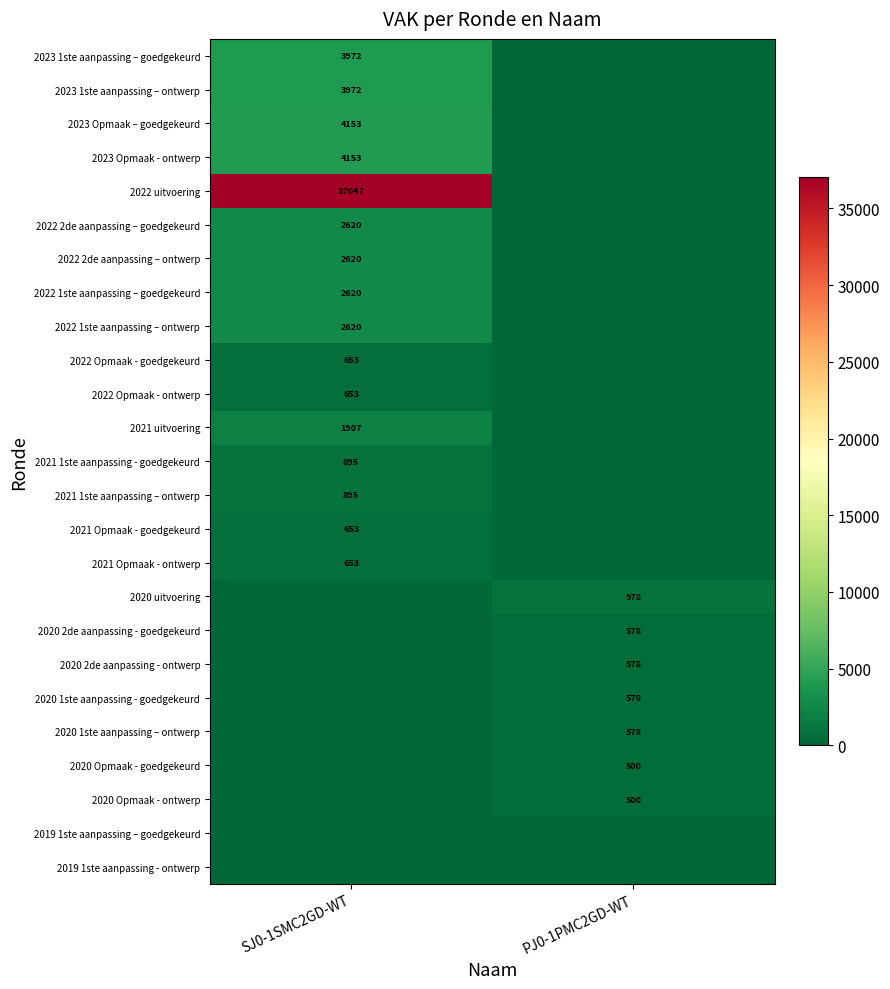

Is the value of 2020 1ste aanpassing – ontwerp at PJ0-1PMC2GD-WT greater than the value of 2022 2de aanpassing – goedgekeurd at SJ0-1SMC2GD-WT?

No